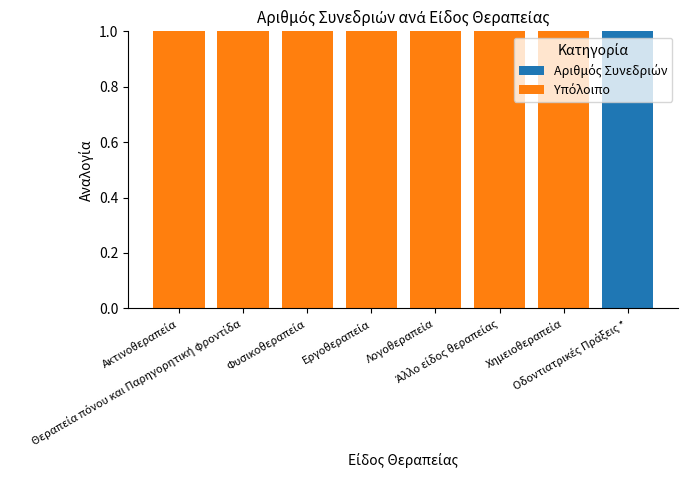

Read the Υπόλοιπο value at Λογοθεραπεία.

1